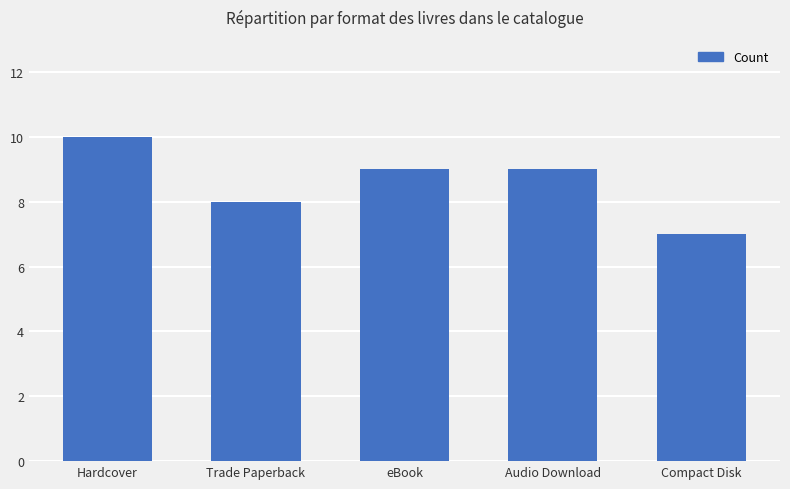

Which has a higher value, Audio Download or Compact Disk?

Audio Download